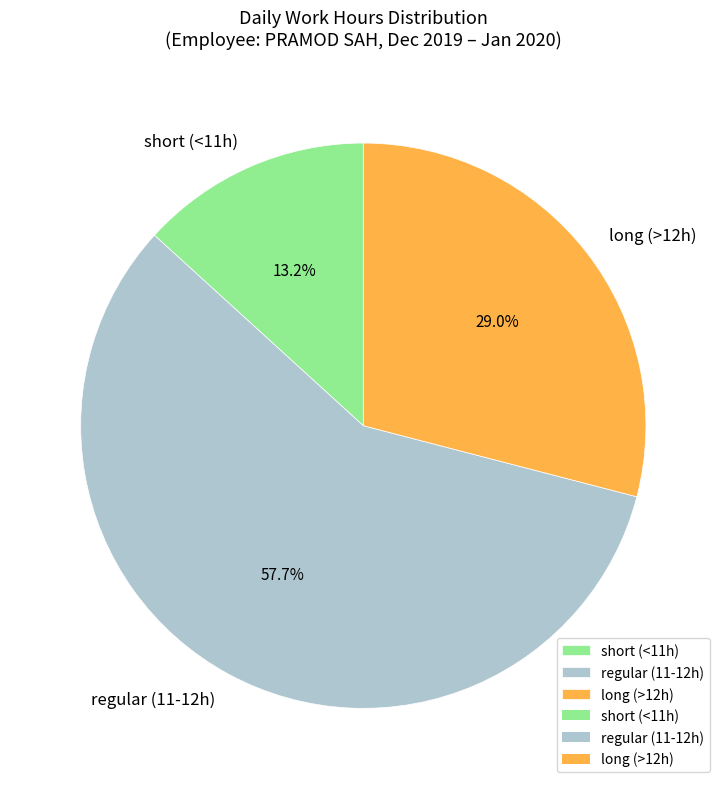

Which has a higher value, regular (11-12h) or short (<11h)?

regular (11-12h)